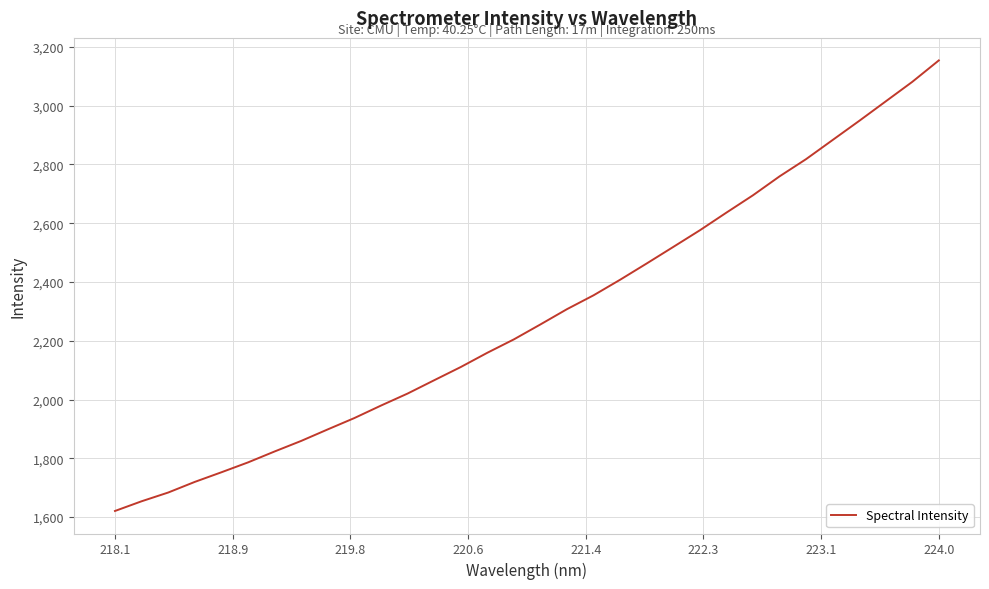

What is the greatest value displayed?

3153.7